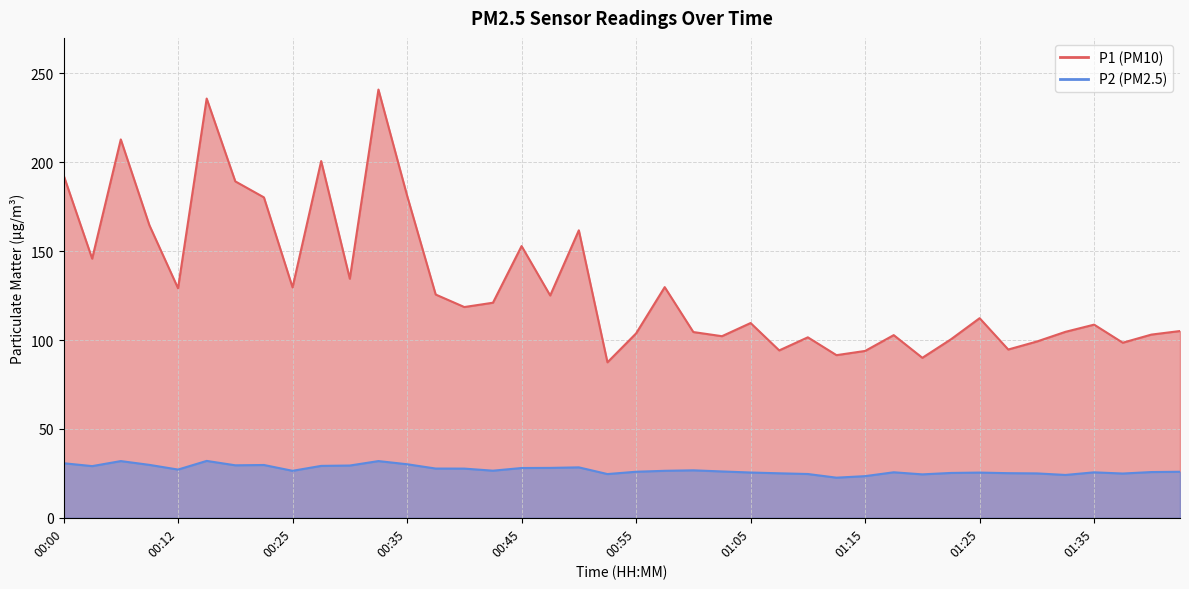

List the labels in order of P1 value, largest first.

00:33, 00:15, 00:07, 00:28, 00:00, 00:18, 00:35, 00:20, 00:10, 00:50, 00:45, 00:05, 00:30, 00:58, 00:25, 00:12, 00:38, 00:48, 00:43, 00:40, 01:25, 01:05, 01:35, 01:43, 01:33, 01:00, 00:55, 01:40, 01:18, 01:03, 01:10, 01:23, 01:30, 01:38, 01:28, 01:08, 01:15, 01:13, 01:20, 00:53